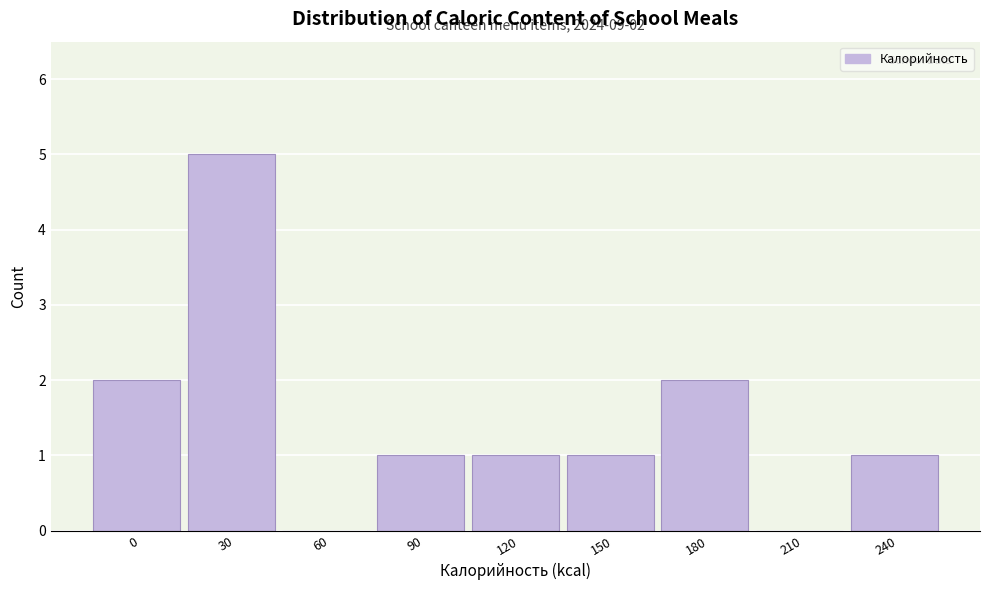

Reading left to right, extract all data points from this chart.

0=2	30=5	60=0	90=1	120=1	150=1	180=2	210=0	240=1